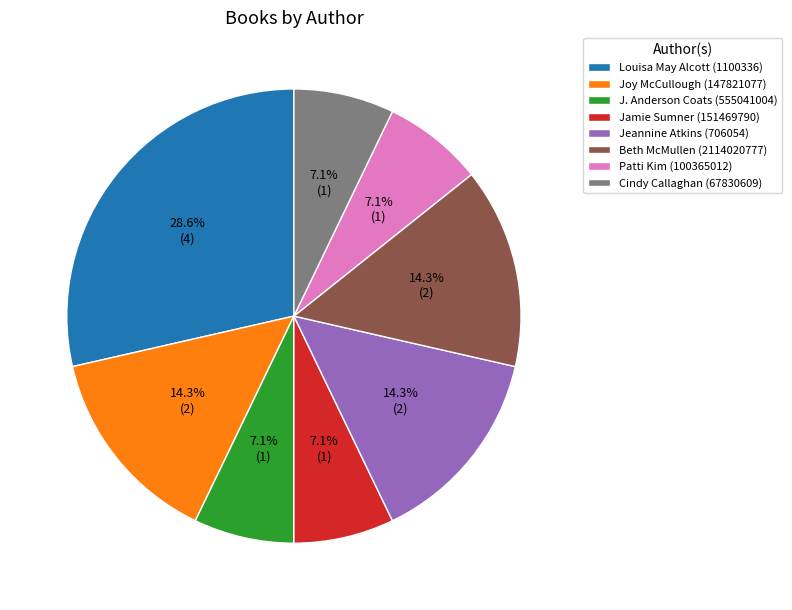

Which has a higher value, Joy McCullough (147821077) or J. Anderson Coats (555041004)?

Joy McCullough (147821077)